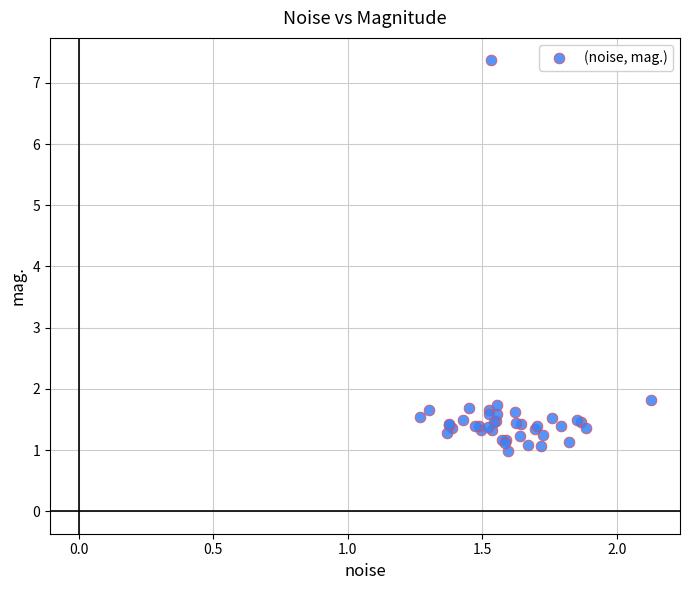

What Y value in the scatter plot is closest to 4?

1.8